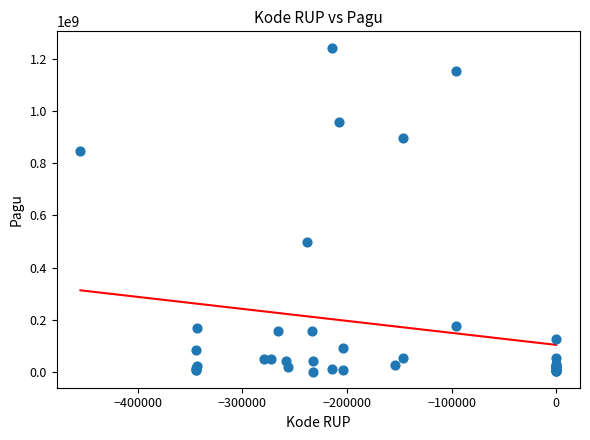

What Y value in the scatter plot is closest to 622840000?

499932000